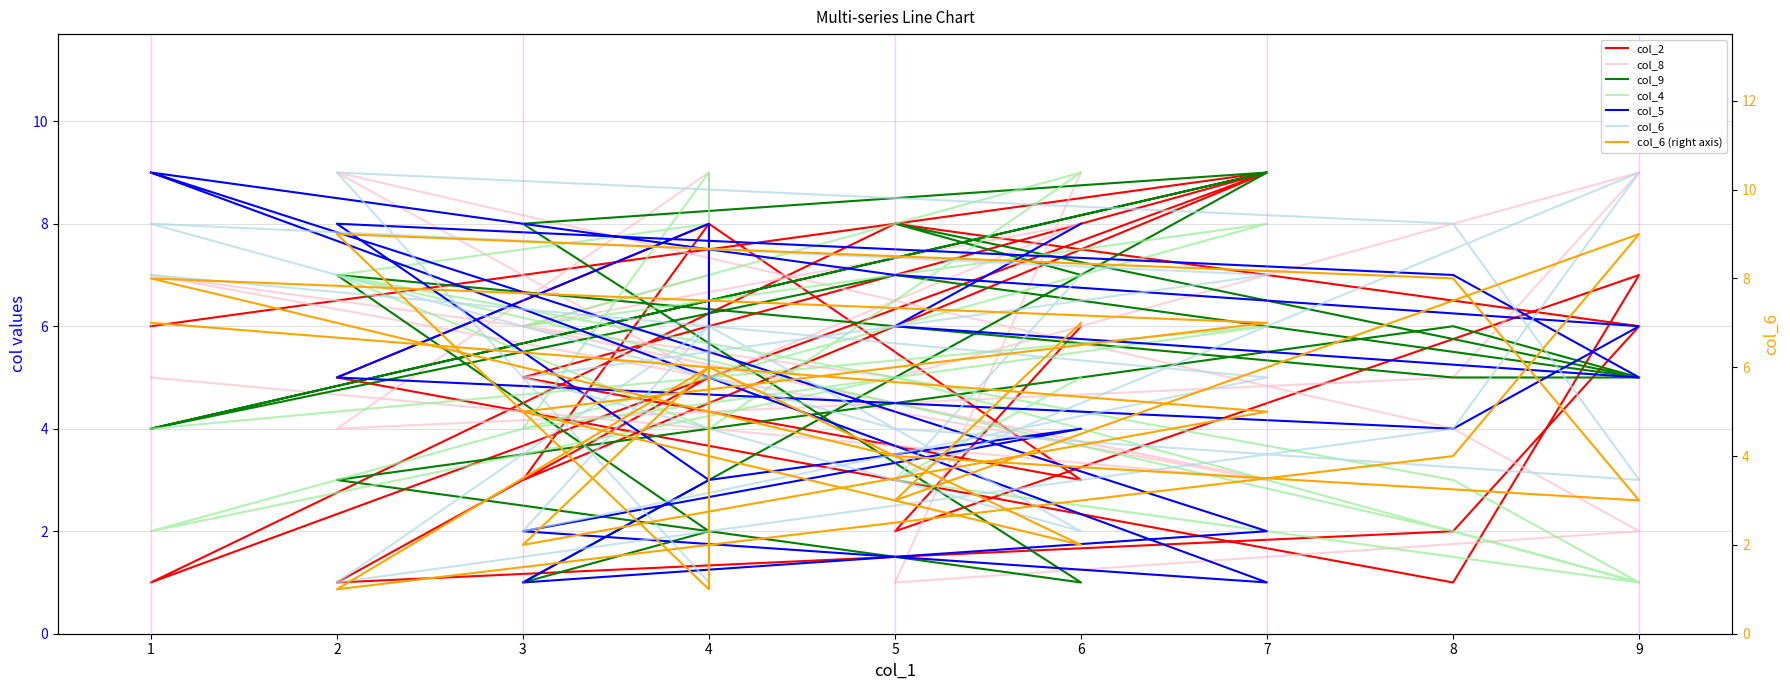

What is the average value of the col_6 series?

5